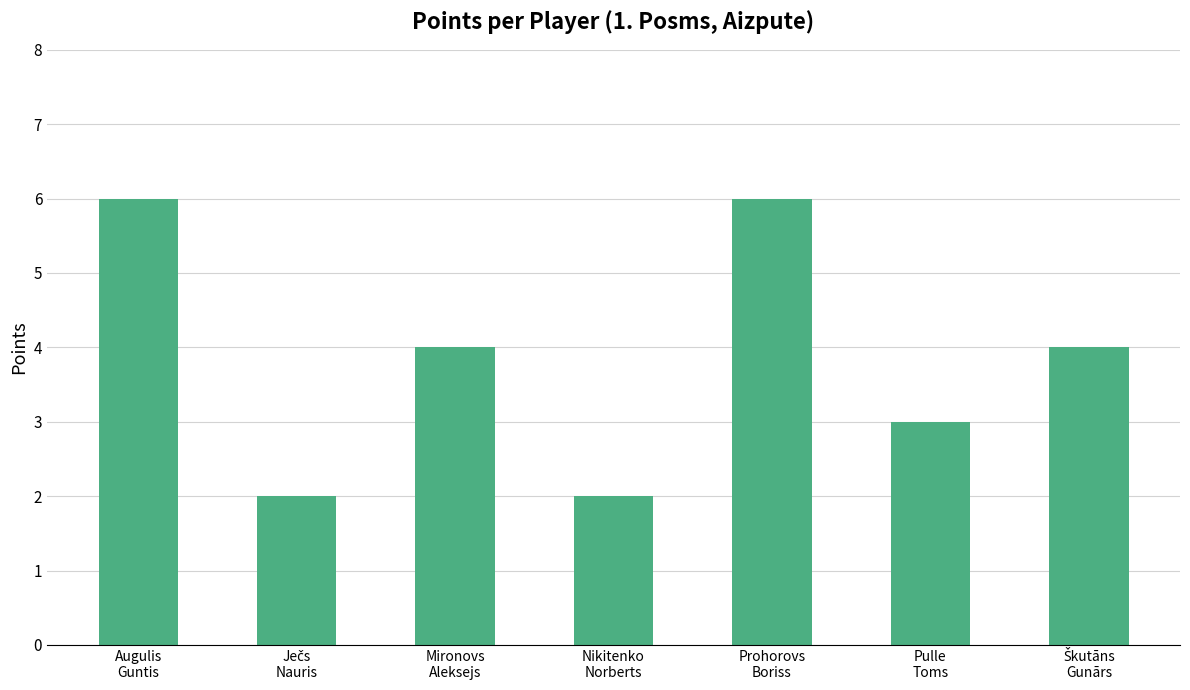

What is the sum of all values?

27